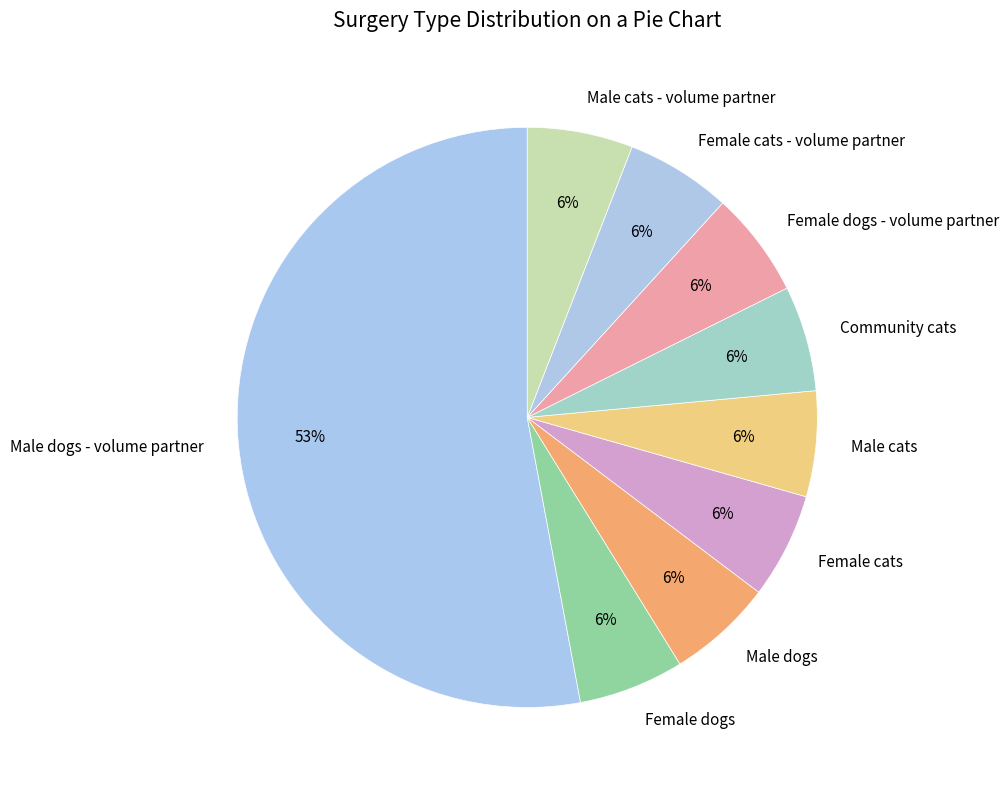

What is the largest slice in the pie chart?

Male dogs - volume partner